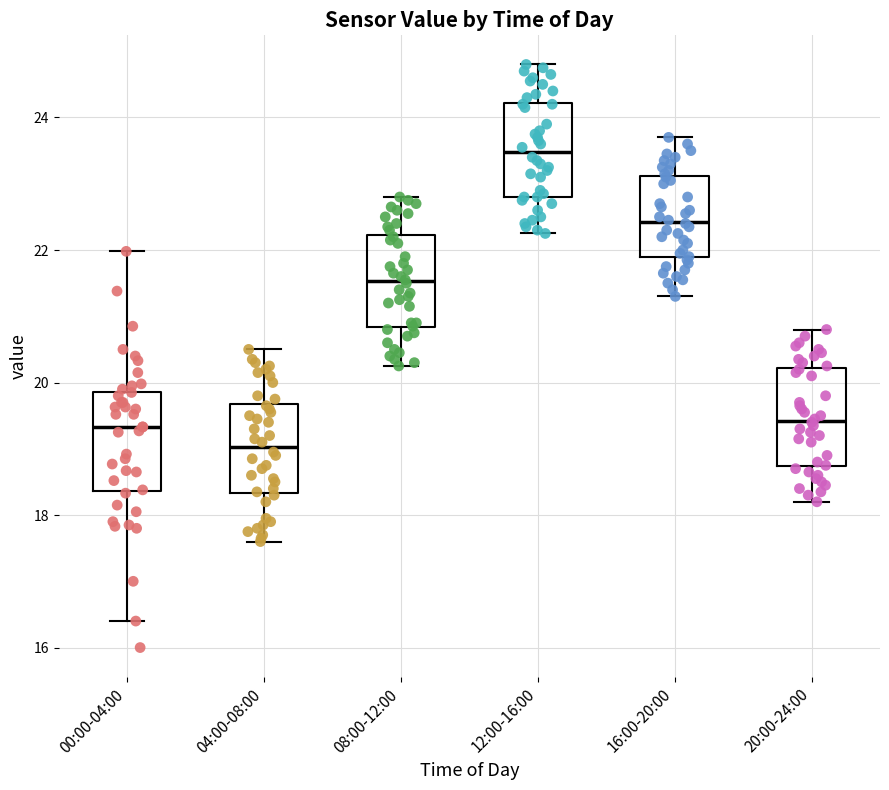

Reading left to right, transcribe this box plot: for each box, give where its median line is, the range the box spans, and where its two whiskers end, as read against the y-axis. The values are not printed on the chart, so give them approximately, as read against the axis.

00:00-04:00: median 19.4, box 18.4 to 19.8, whiskers 16.4 to 22.0
04:00-08:00: median 19.0, box 18.4 to 19.6, whiskers 17.6 to 20.6
08:00-12:00: median 21.6, box 20.8 to 22.2, whiskers 20.2 to 22.8
12:00-16:00: median 23.4, box 22.8 to 24.2, whiskers 22.2 to 24.8
16:00-20:00: median 22.4, box 21.8 to 23.2, whiskers 21.4 to 23.8
20:00-24:00: median 19.4, box 18.8 to 20.2, whiskers 18.2 to 20.8